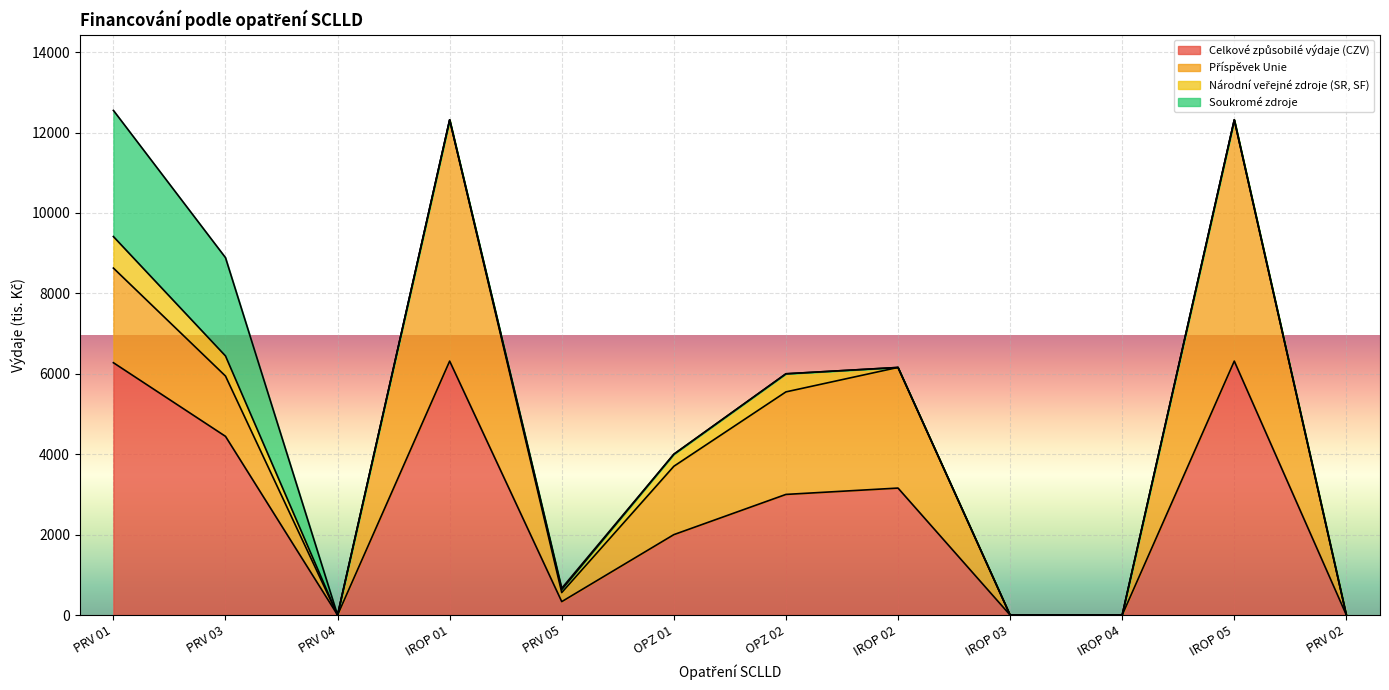

What is the value of the Příspěvek Unie point at the 2nd from the left?

1500.0